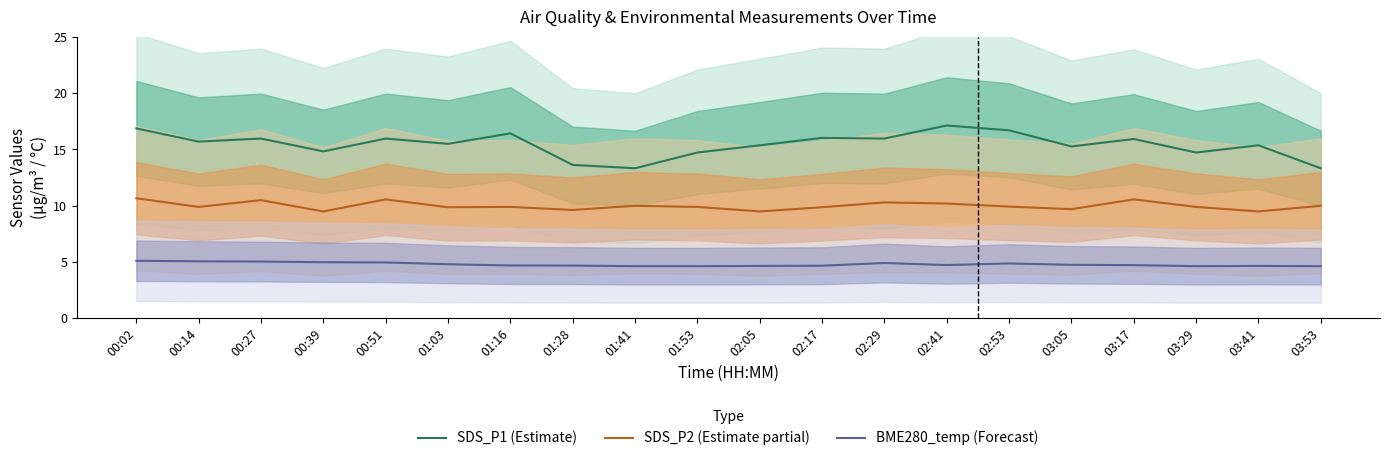

Where does the SDS_P1 (Estimate) series first go above 15?

00:02